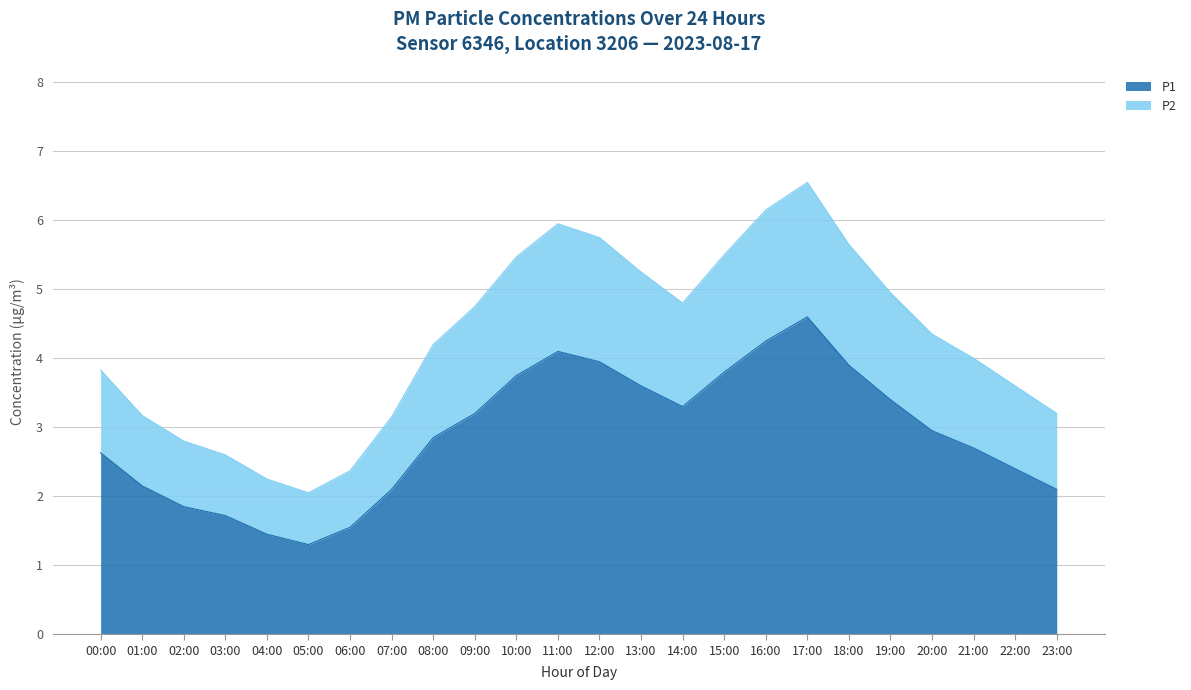

Rank the categories by P2 value from highest to lowest.

17:00, 16:00, 11:00, 12:00, 18:00, 15:00, 10:00, 13:00, 19:00, 14:00, 09:00, 20:00, 08:00, 21:00, 00:00, 22:00, 23:00, 01:00, 07:00, 02:00, 03:00, 06:00, 04:00, 05:00